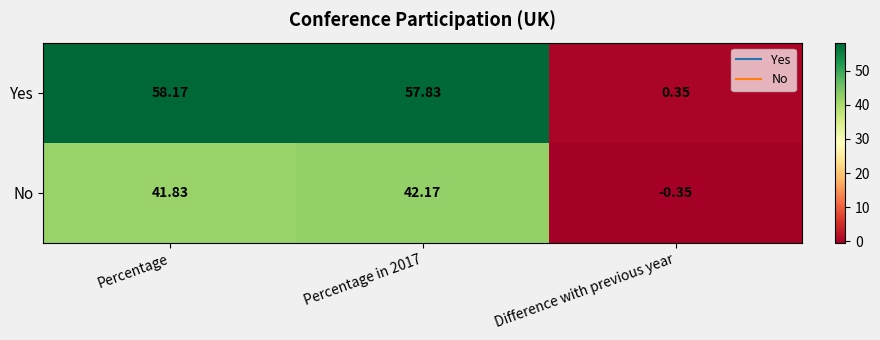

How many values in No are above zero?

2